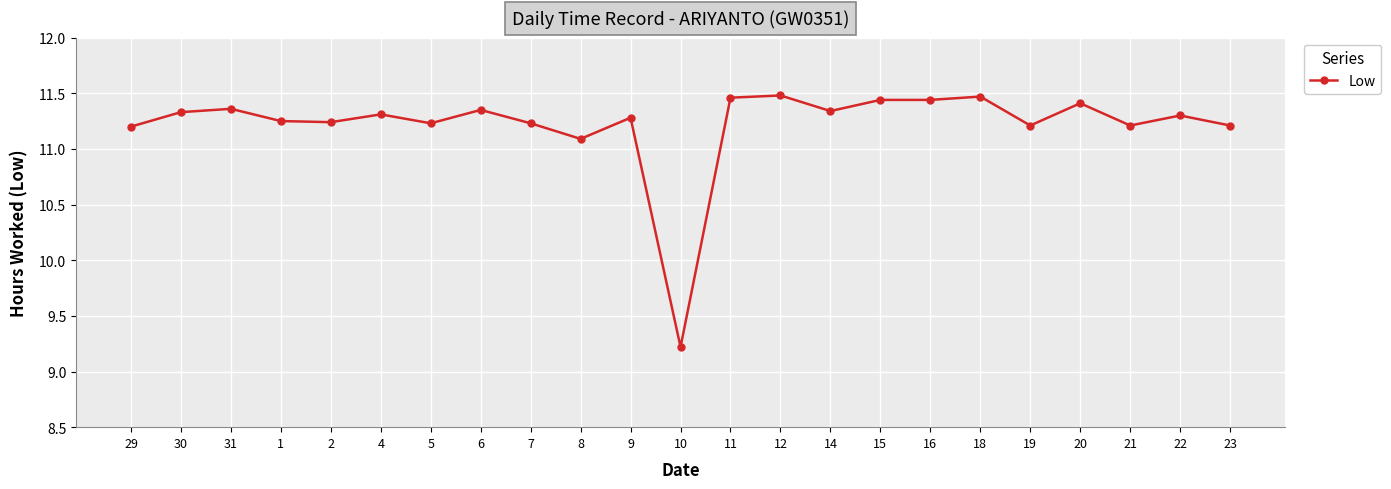

Approximately how many times larger is the value at 23 compared to 9?

1.0